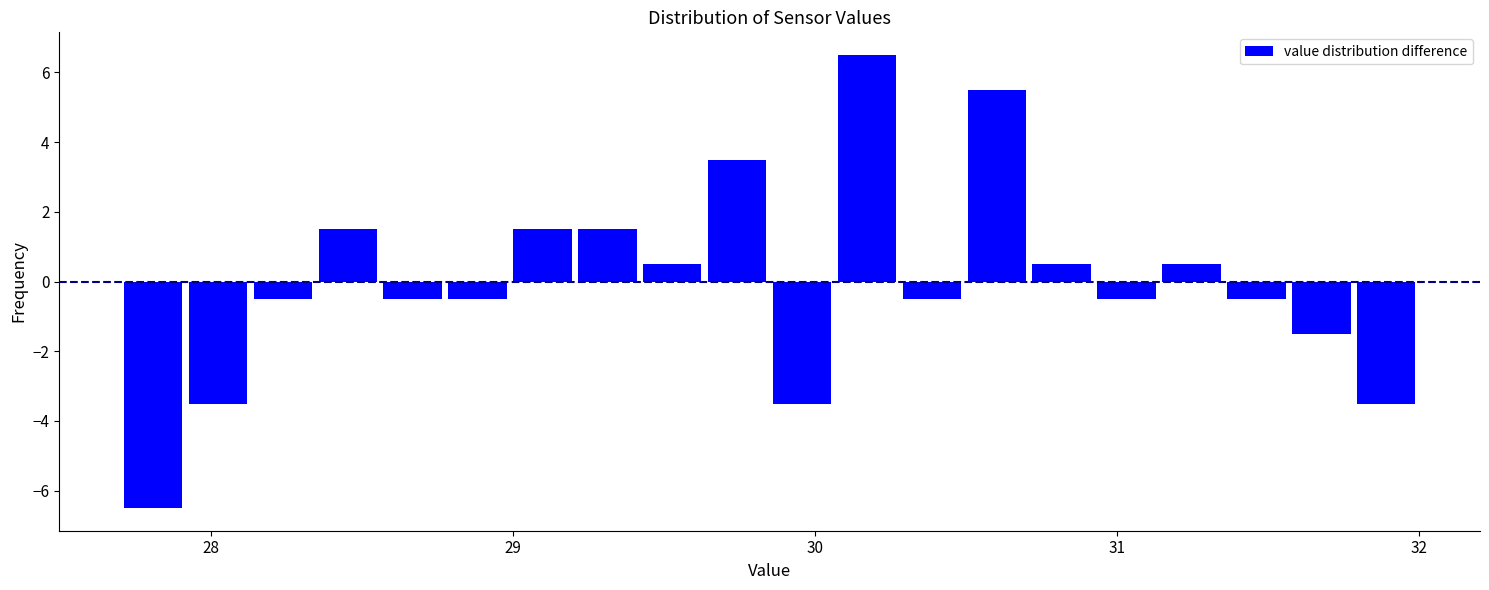

Read against the x-axis, roughly where is the centre of the tallest bar?

30.2